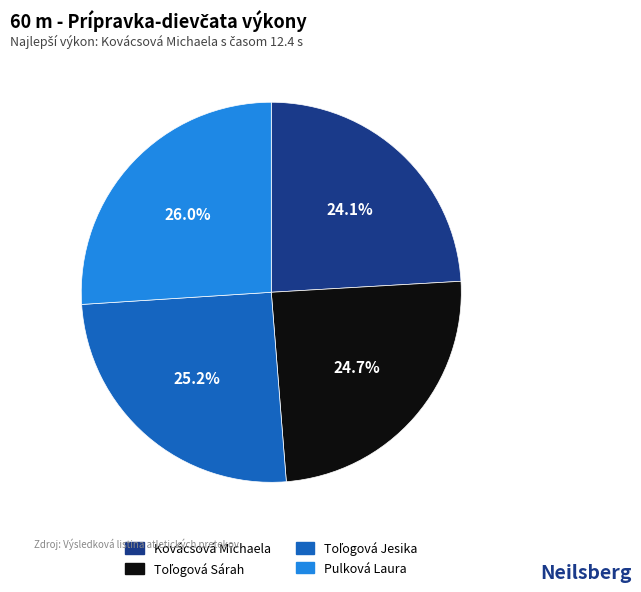

What portion of the pie excludes Kovácsová Michaela?

75.9%